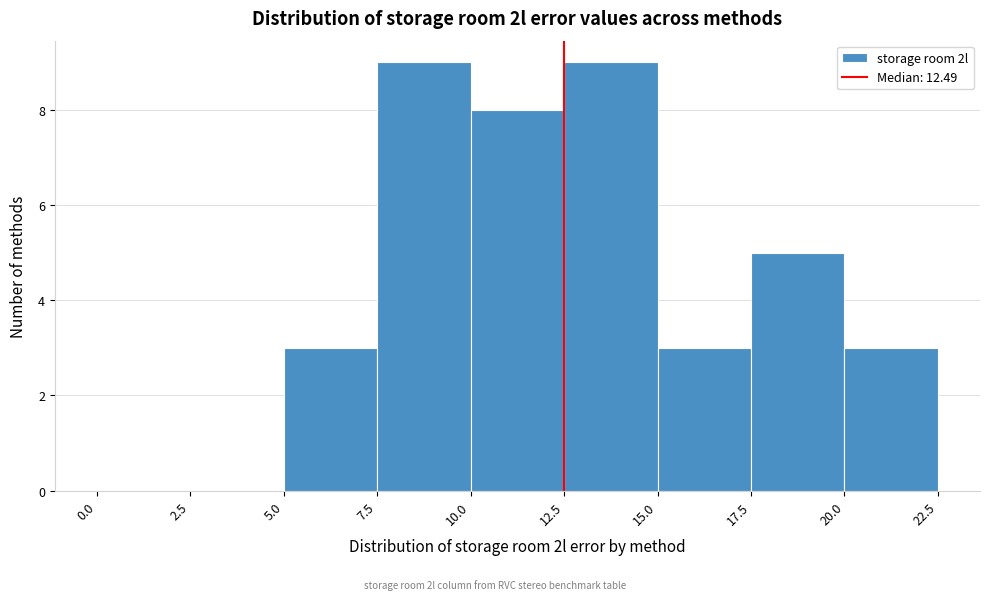

Reading left to right, list every bar in this chart as the range it spans on the x-axis followed by its height. The values are not printed on the chart, so give them approximately, as read against the axis.

0.0 to 2.5: 0
2.5 to 5.0: 0
5.0 to 7.5: 3
7.5 to 10.0: 9
10.0 to 12.5: 8
12.5 to 15.0: 9
15.0 to 17.5: 3
17.5 to 20.0: 5
20.0 to 22.5: 3